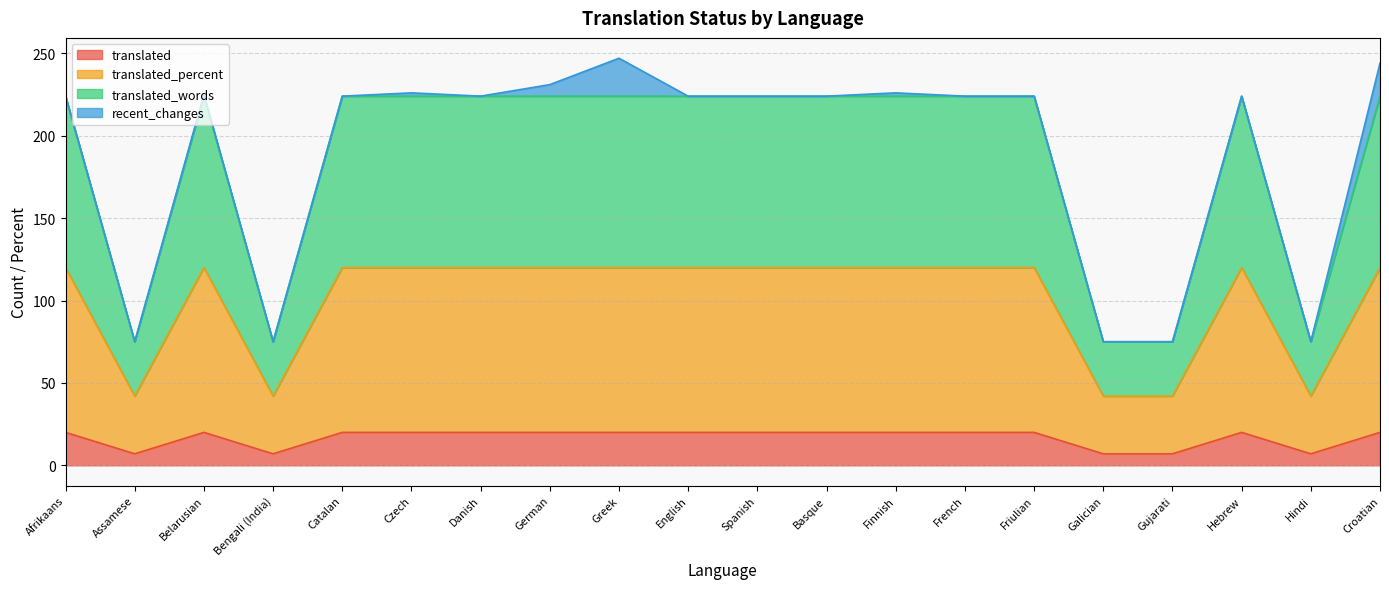

Which series has the largest total across all categories?

translated_words